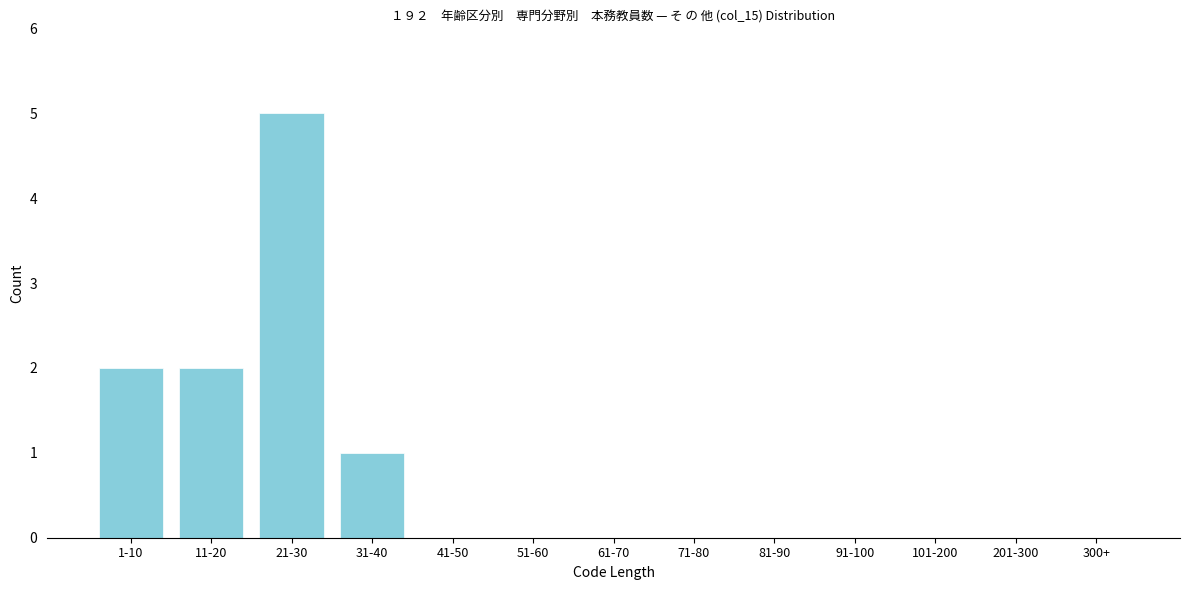

Reading left to right, extract all data points from this chart.

1-10=2	11-20=2	21-30=5	31-40=1	41-50=0	51-60=0	61-70=0	71-80=0	81-90=0	91-100=0	101-200=0	201-300=0	300+=0